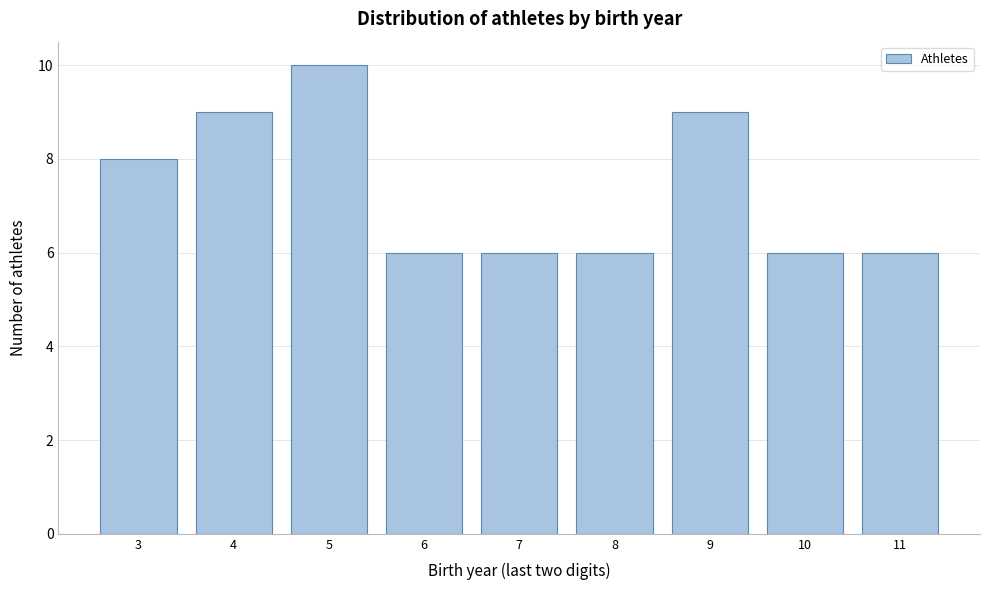

Which range on the x-axis has the tallest bar?

4.5 to 5.5